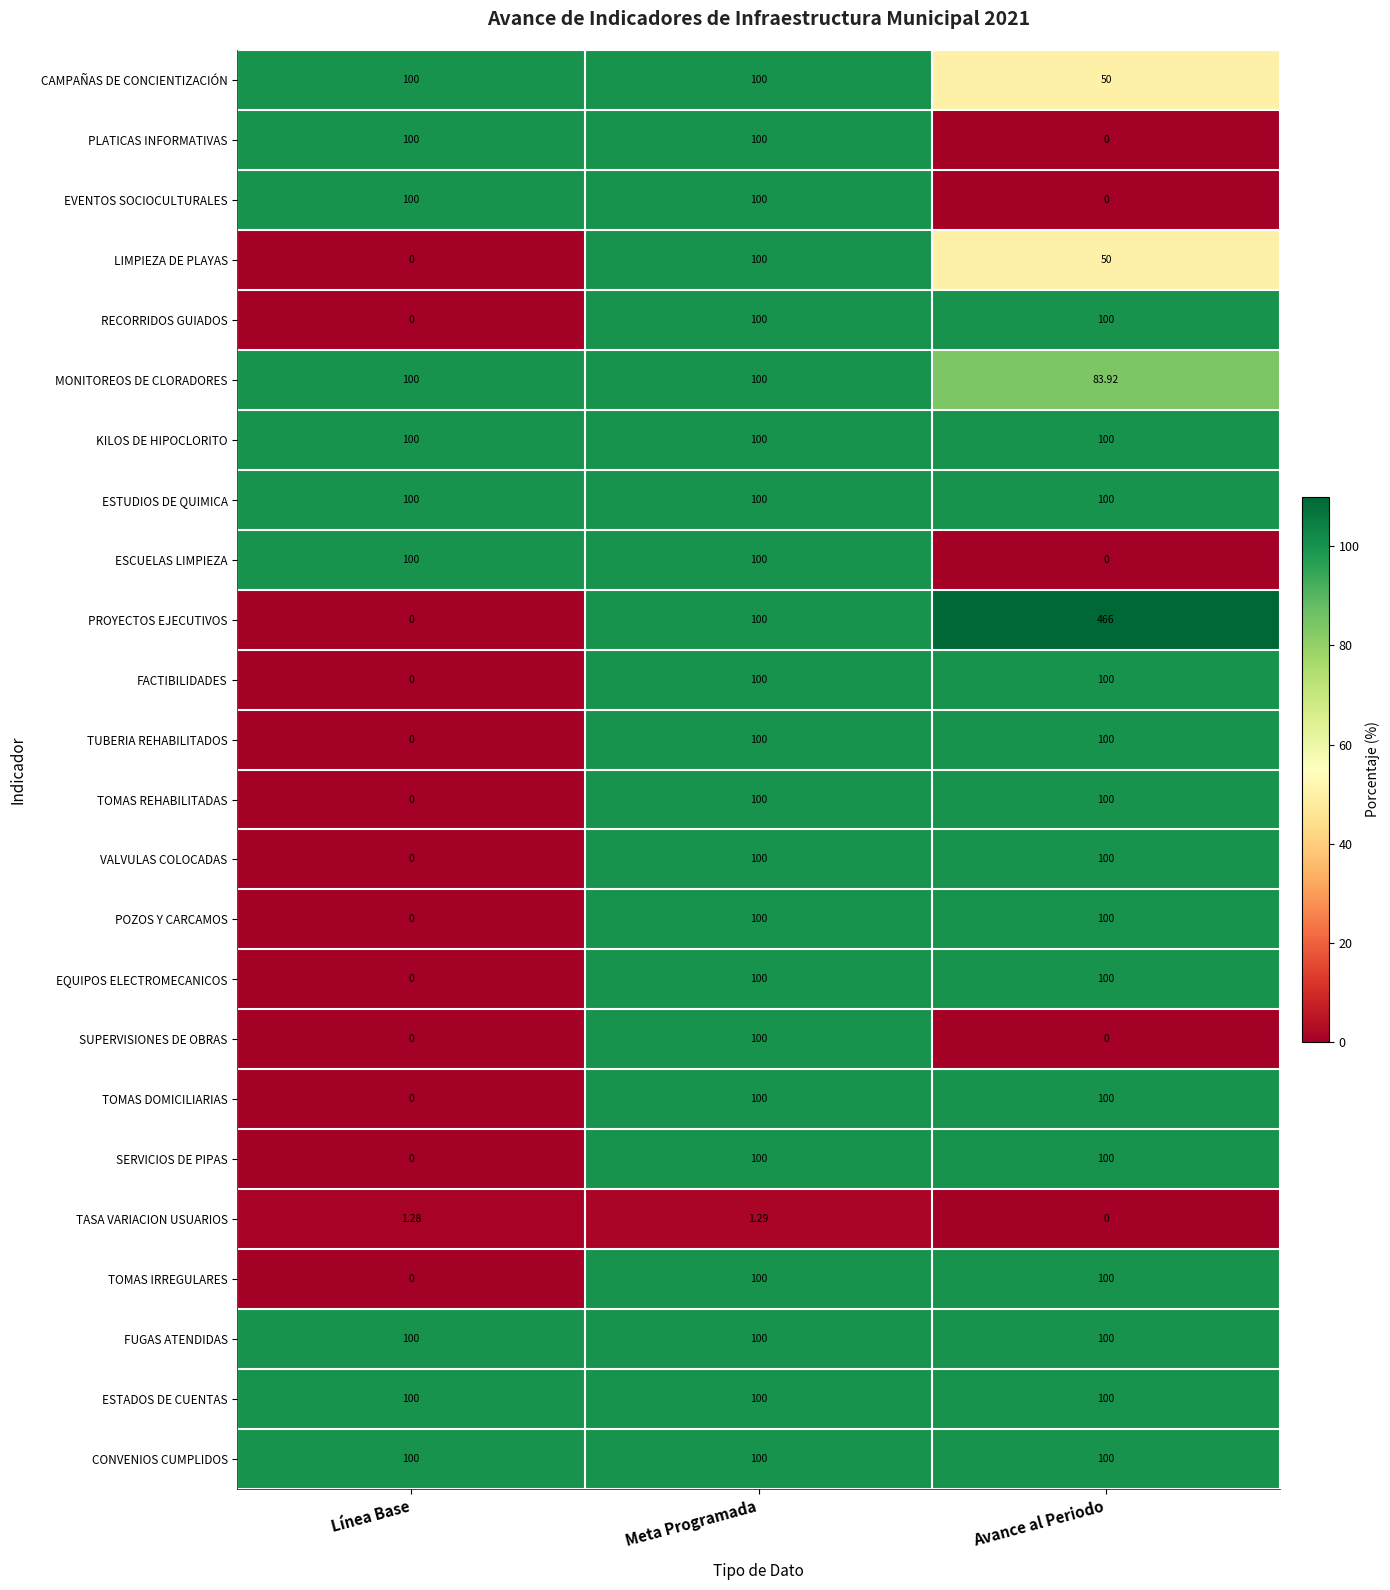

Between Línea Base and Avance al Periodo, which series saw the biggest shift?

PROYECTOS EJECUTIVOS